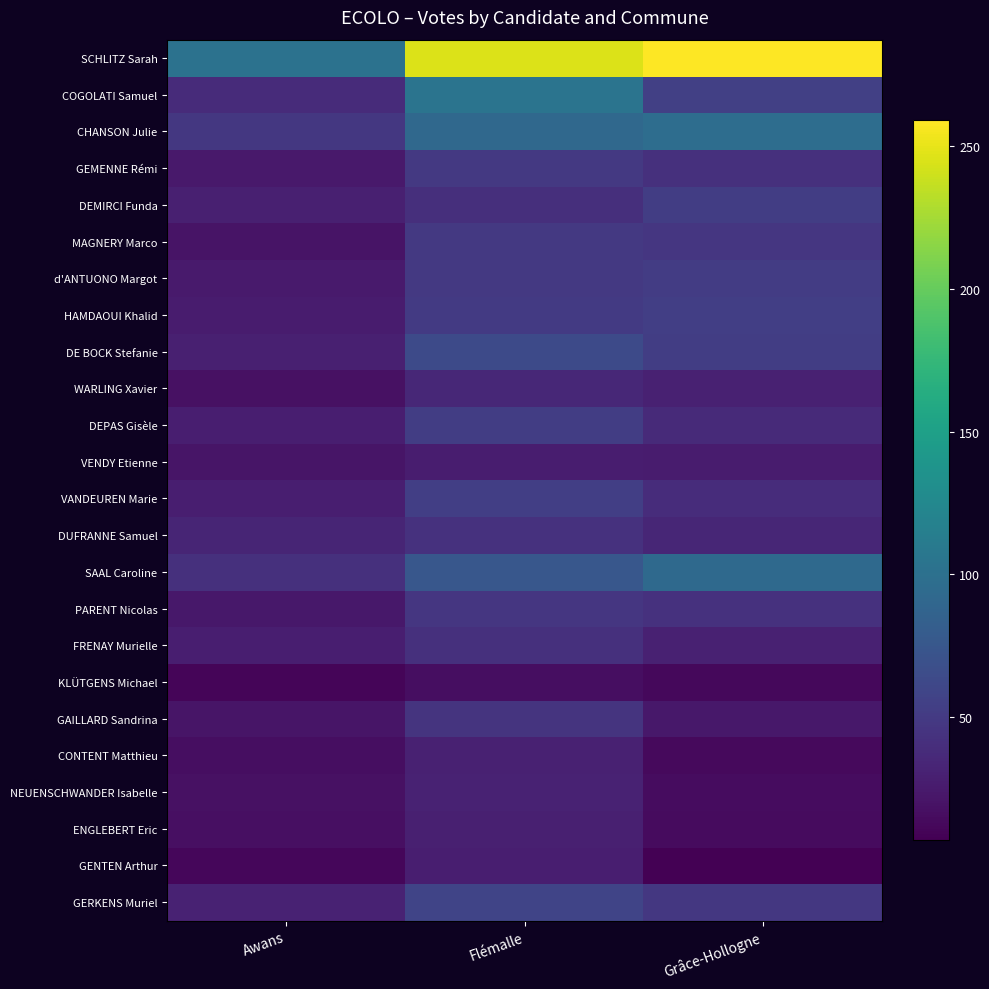

Which has a higher value, Flémalle or Awans?

Flémalle